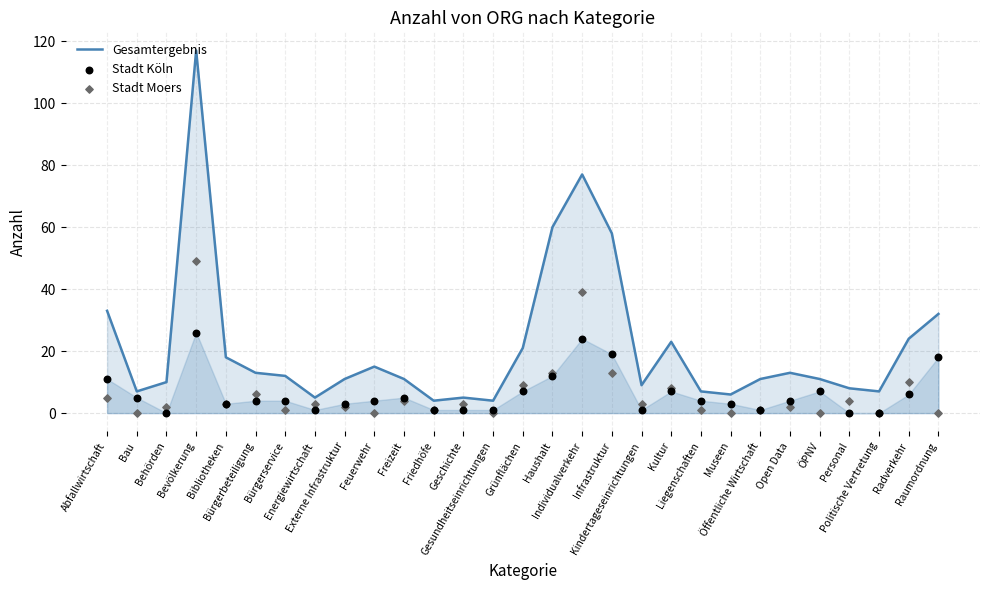

At which category is the sum across all series the highest?

Bevölkerung